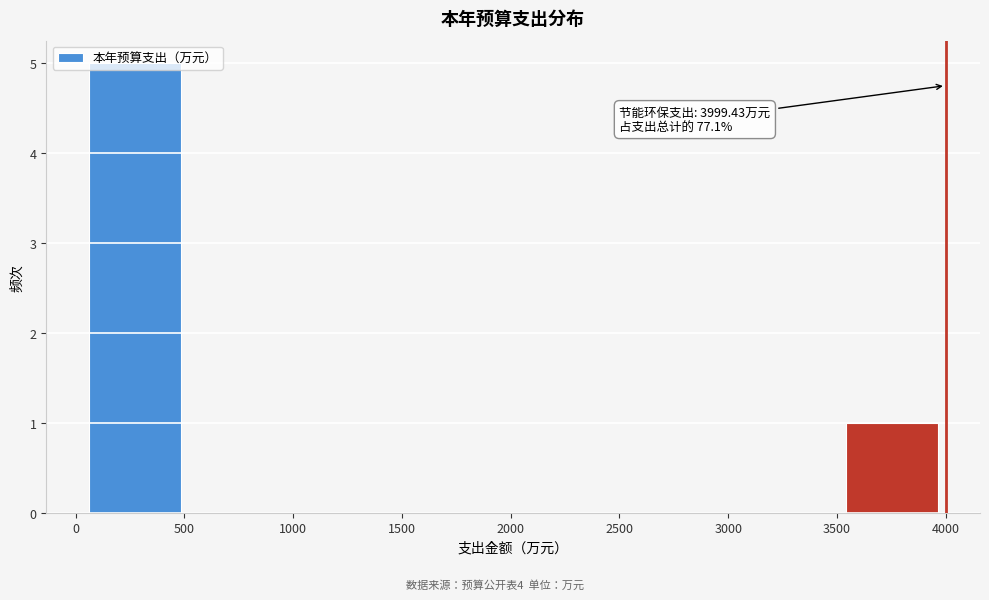

Over which range of the x-axis is the bar tallest?

0 to 500